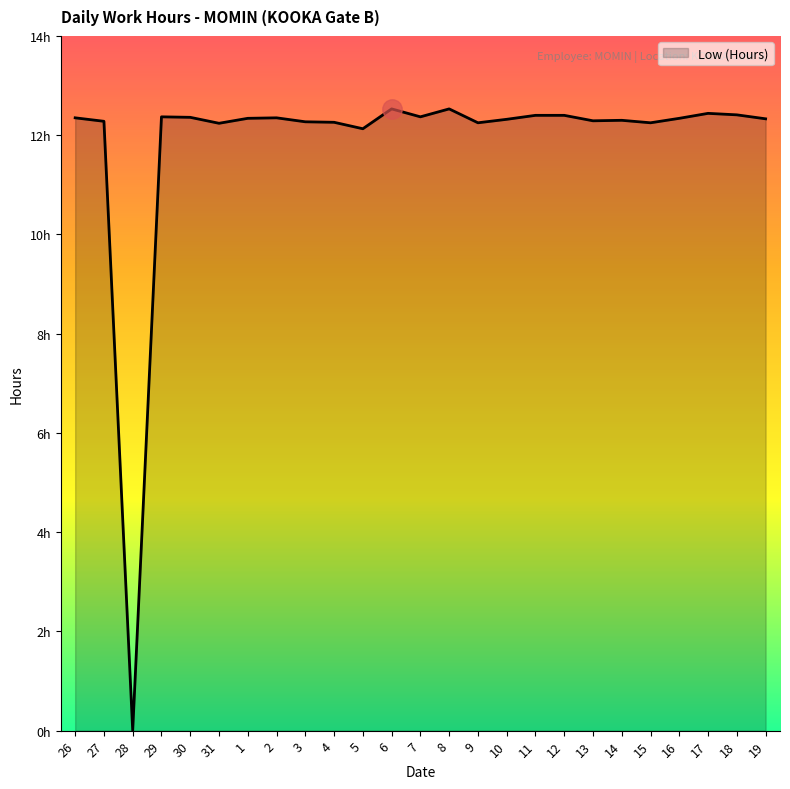

Between 28 and 18, which is larger?

18